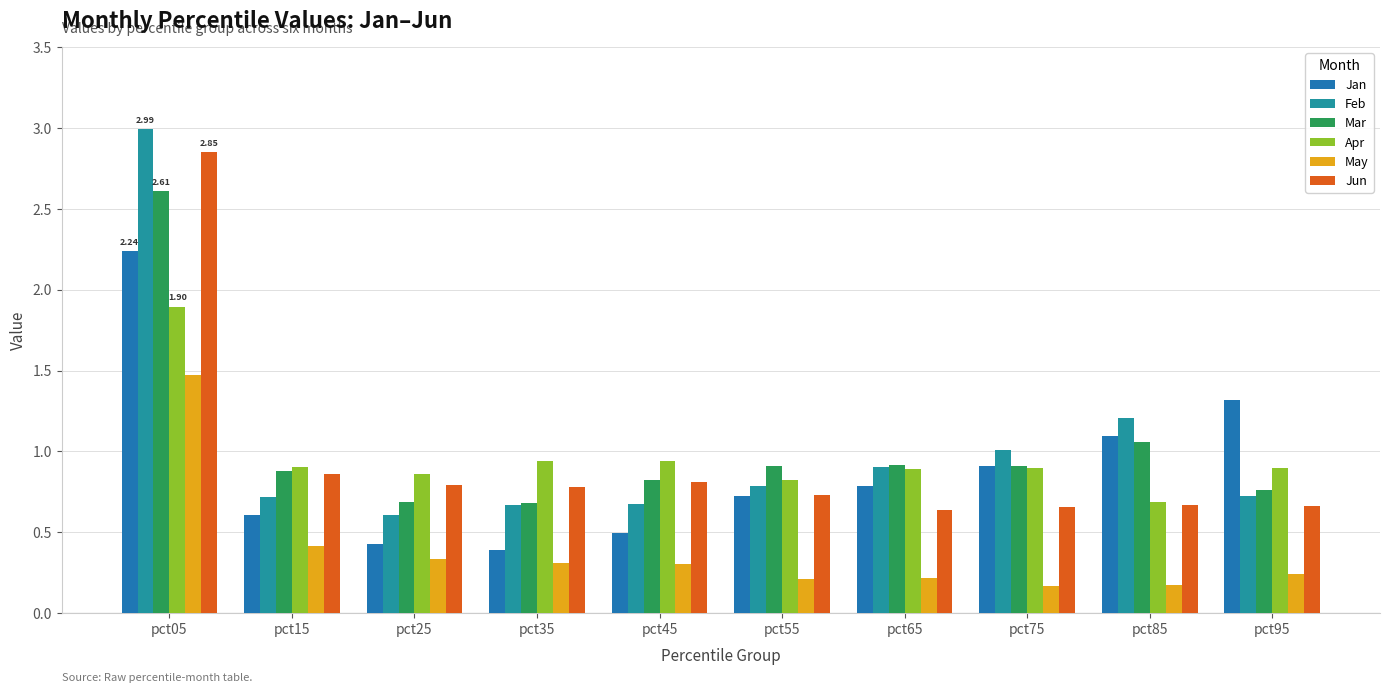

How many series are shown in this chart?

6